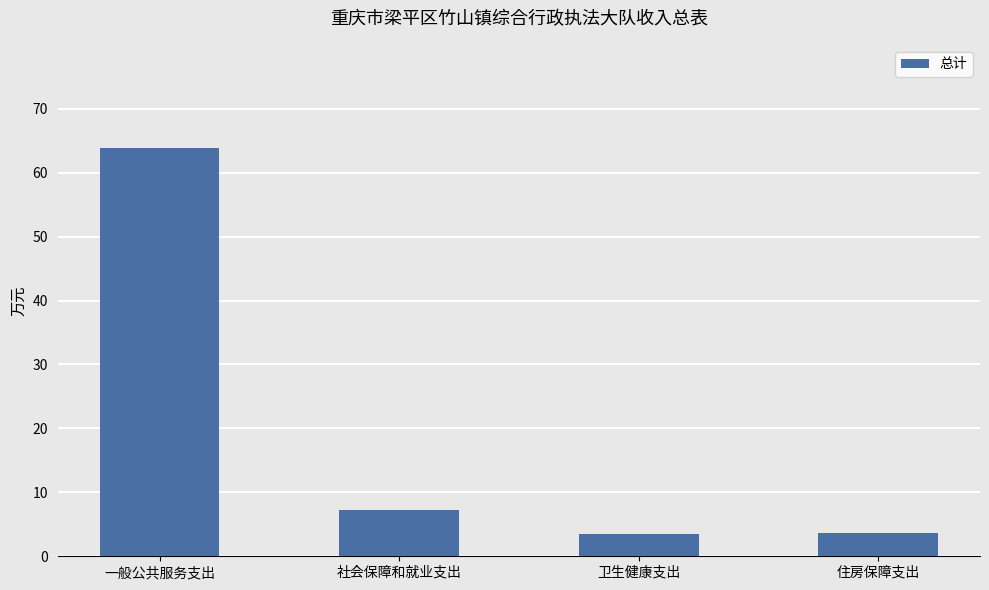

Where is the data nearest to the value 33?

社会保障和就业支出